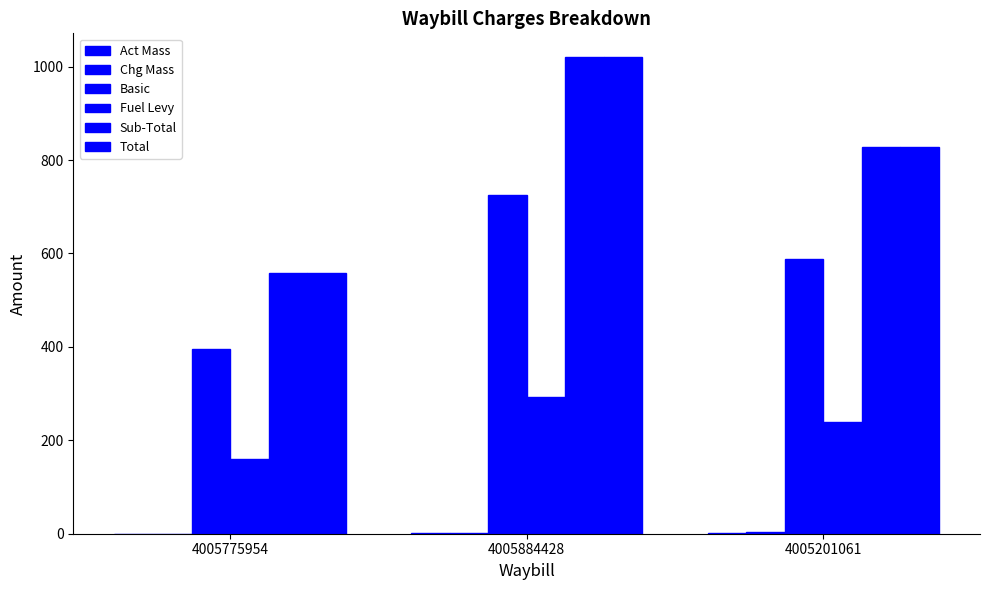

How many values in the Total series exceed 828?

2